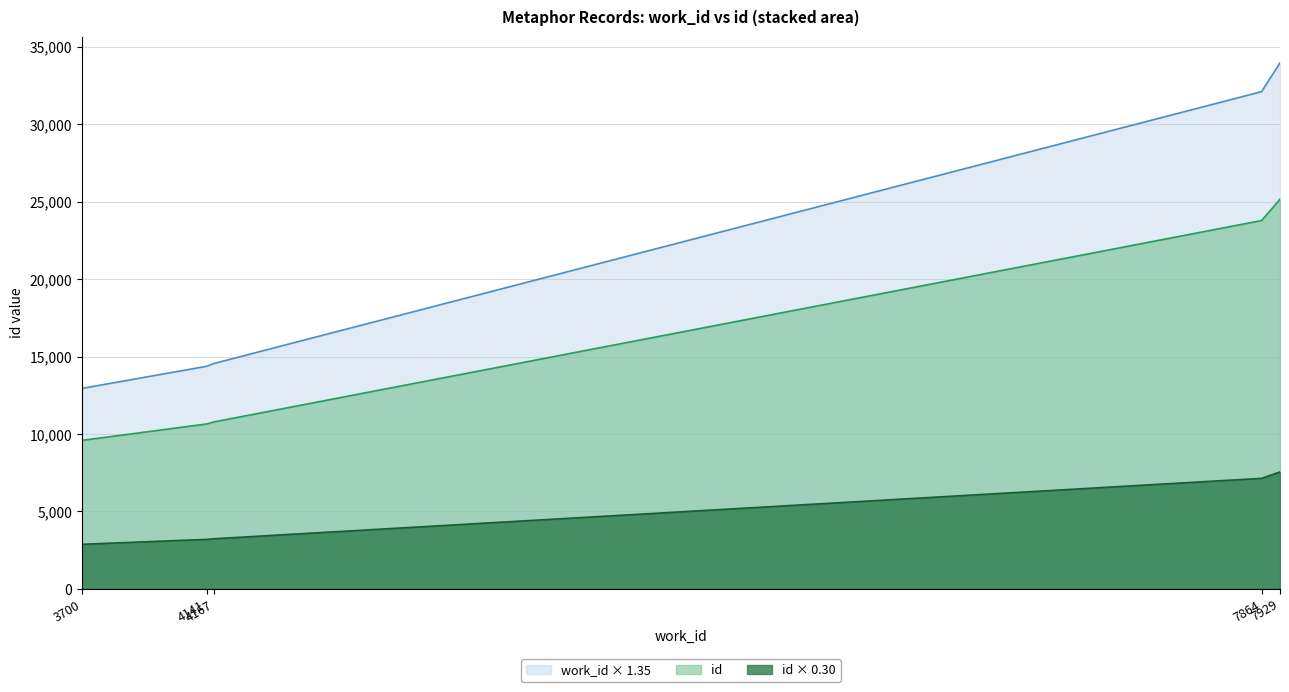

True or false: id × 0.30 and id intersect in this chart.

False